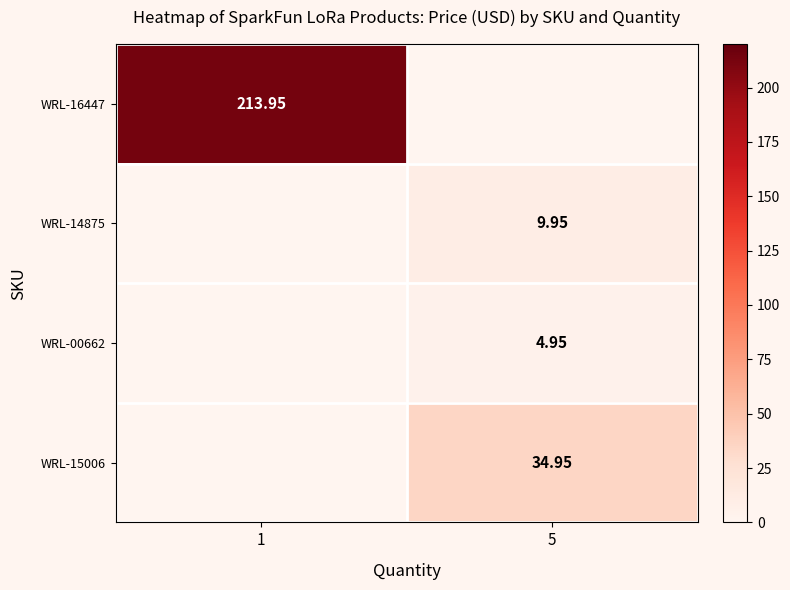

Where is WRL-16447 nearest to the value 213?

1